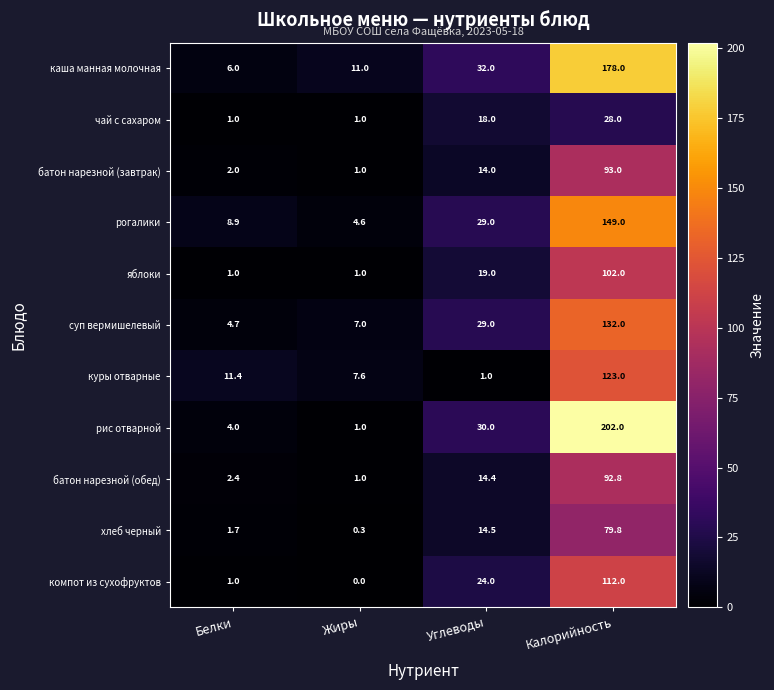

Count the number of categories in the chart.

4